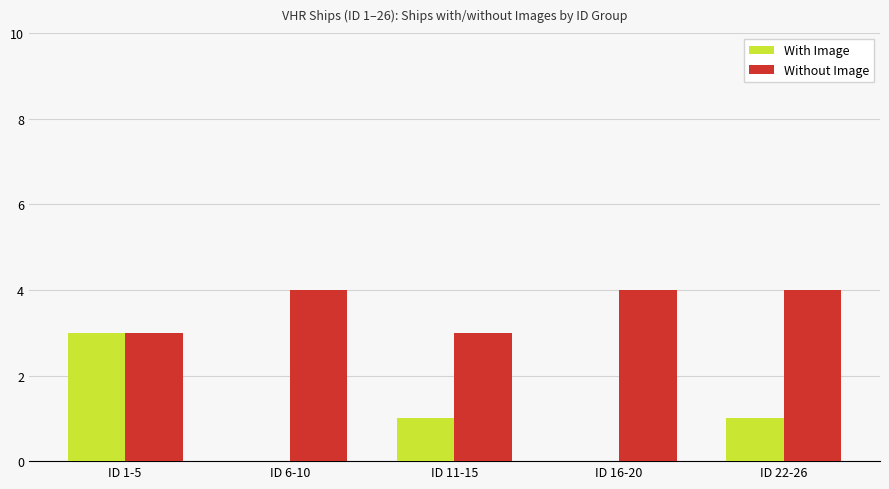

The value of Without Image at ID 16-20 is 6. True or false?

False